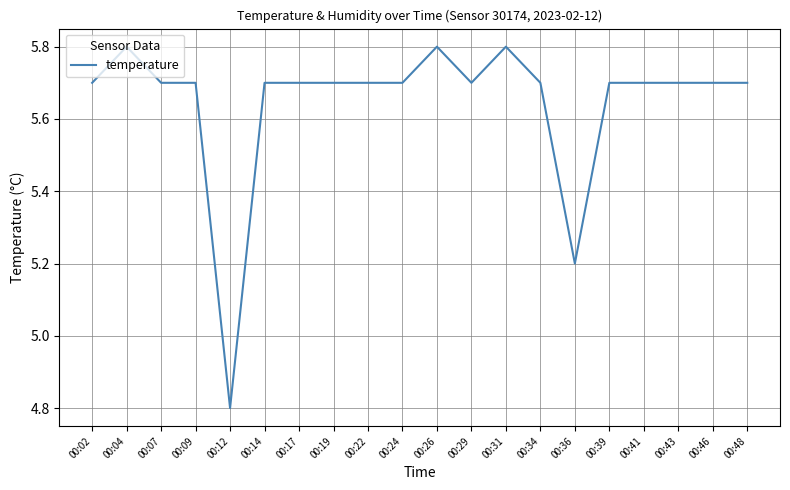

At which category does the data reach its first local peak?

00:04